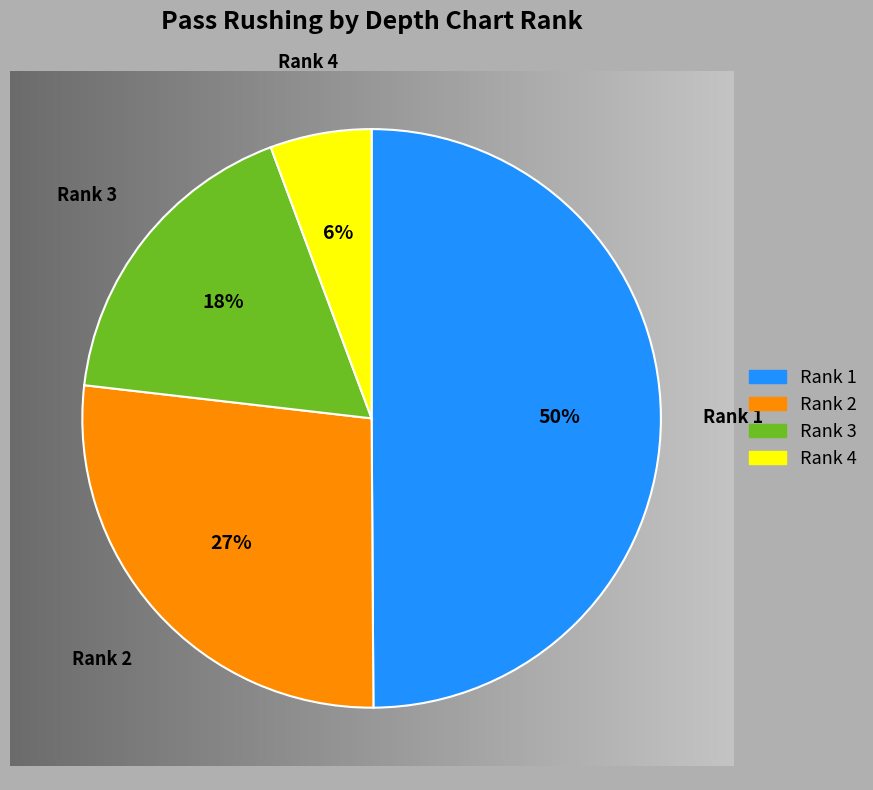

Which has a higher value, Rank 2 or Rank 1?

Rank 1